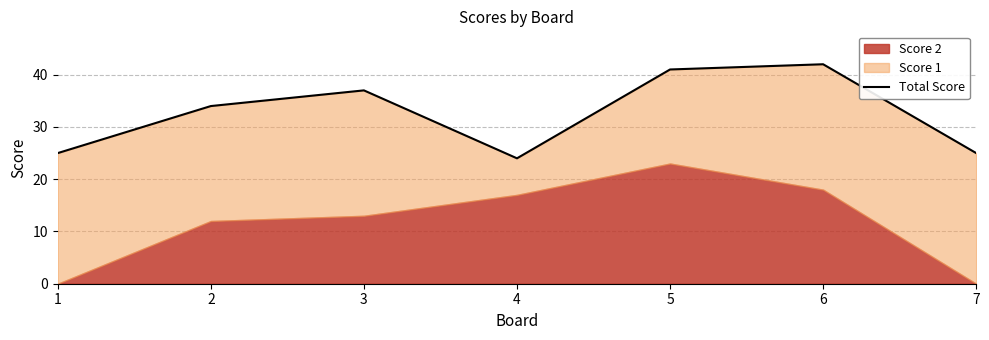

Reading left to right, transcribe all the data shown in this chart.

25	34	37	24	41	42	25